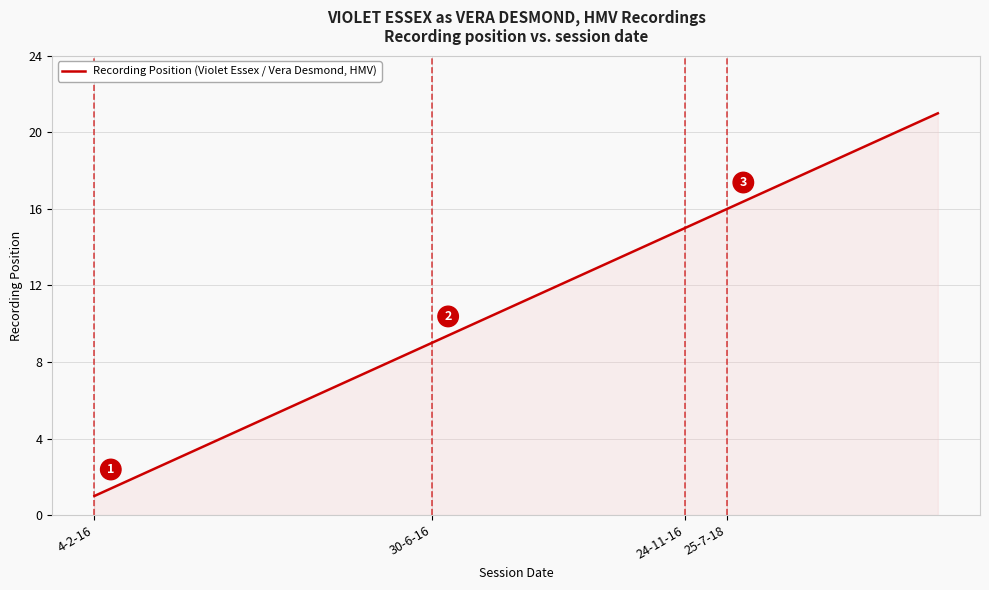

What is the difference between the maximum and minimum values?

20